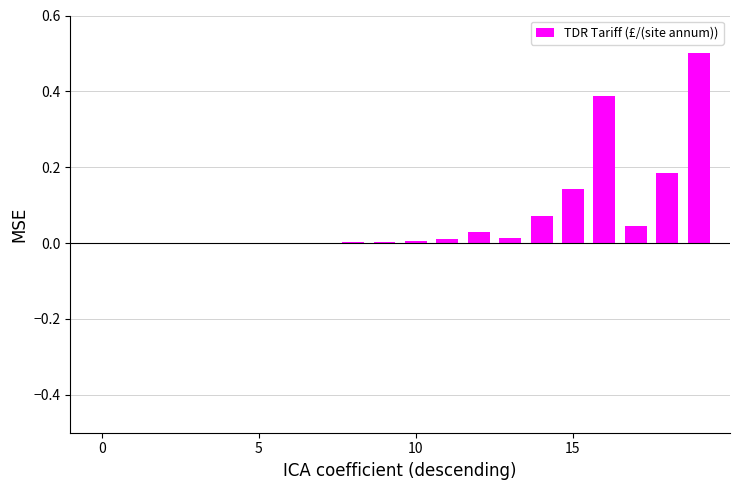

What is the maximum value shown in the chart?

0.5